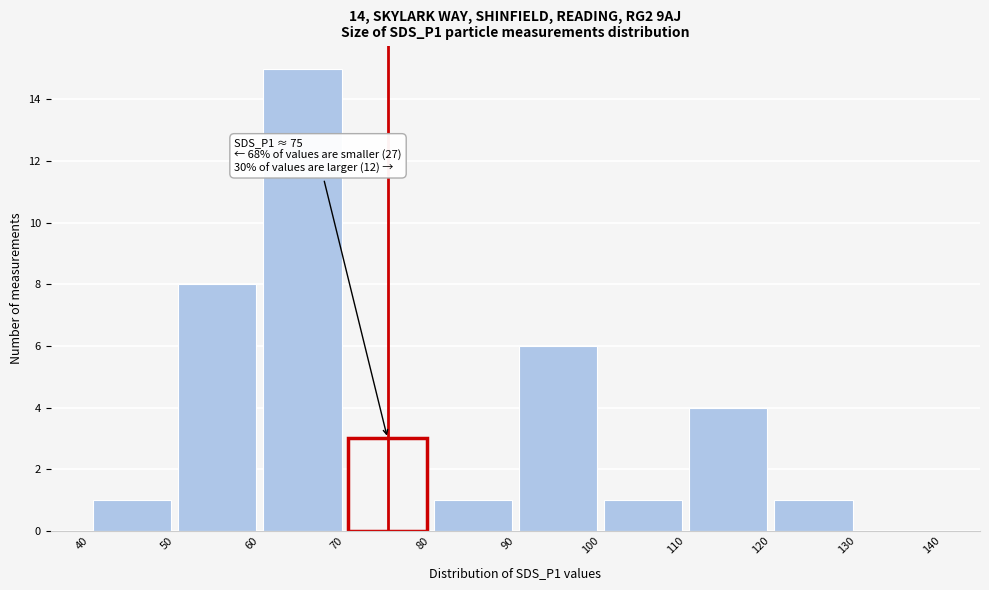

Which range on the x-axis has the tallest bar?

60 to 70